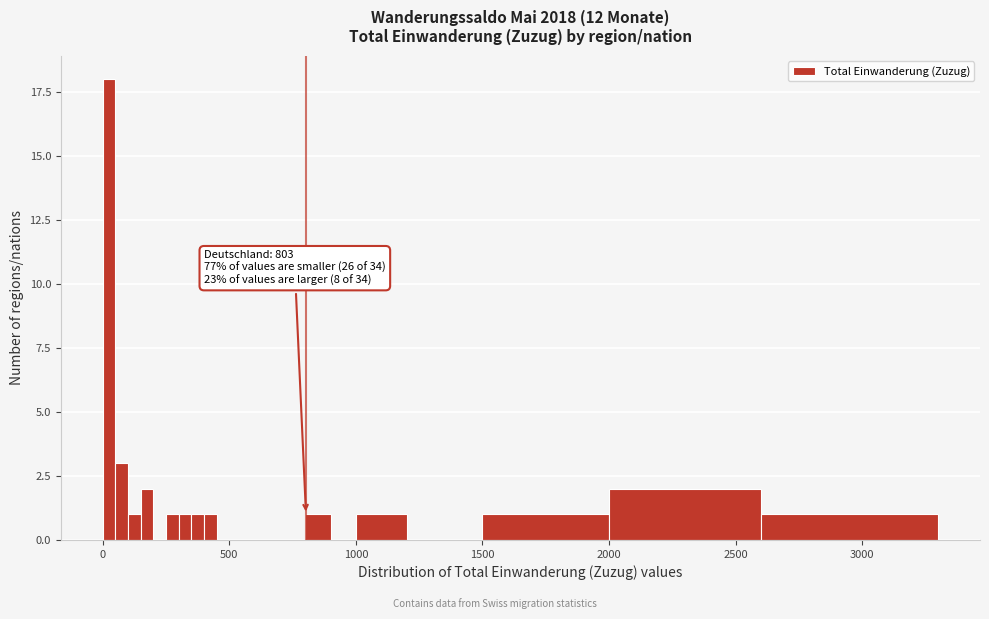

Around what value on the x-axis is the tallest bar? Give the approximate position of its centre, as read against the axis.

50